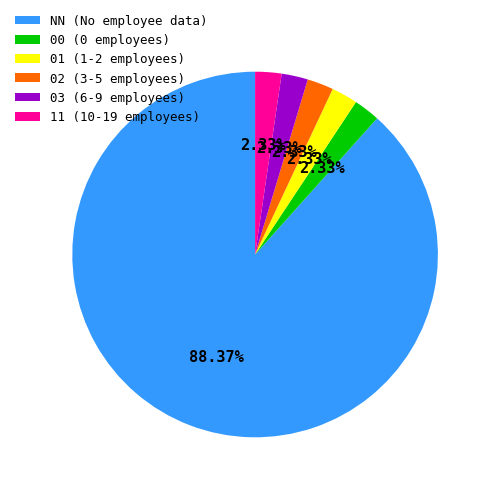

To the nearest percent, what is the average slice percentage?

17%